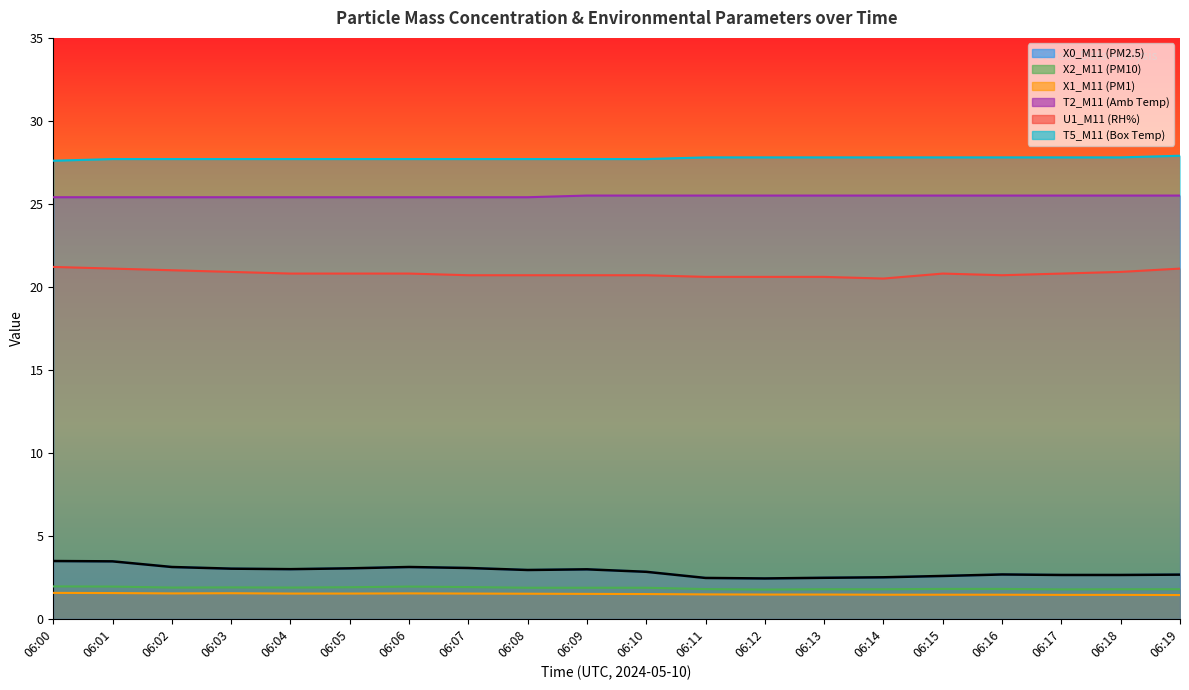

What is the sum of the X2_M11 (PM10) values at 06:14 and 06:18?

3.6